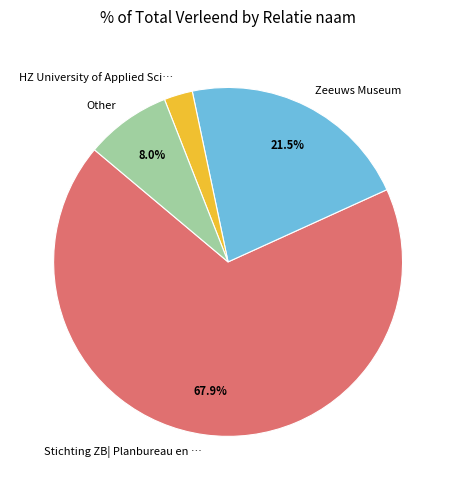

To the nearest percent, what is the average slice percentage?

25%